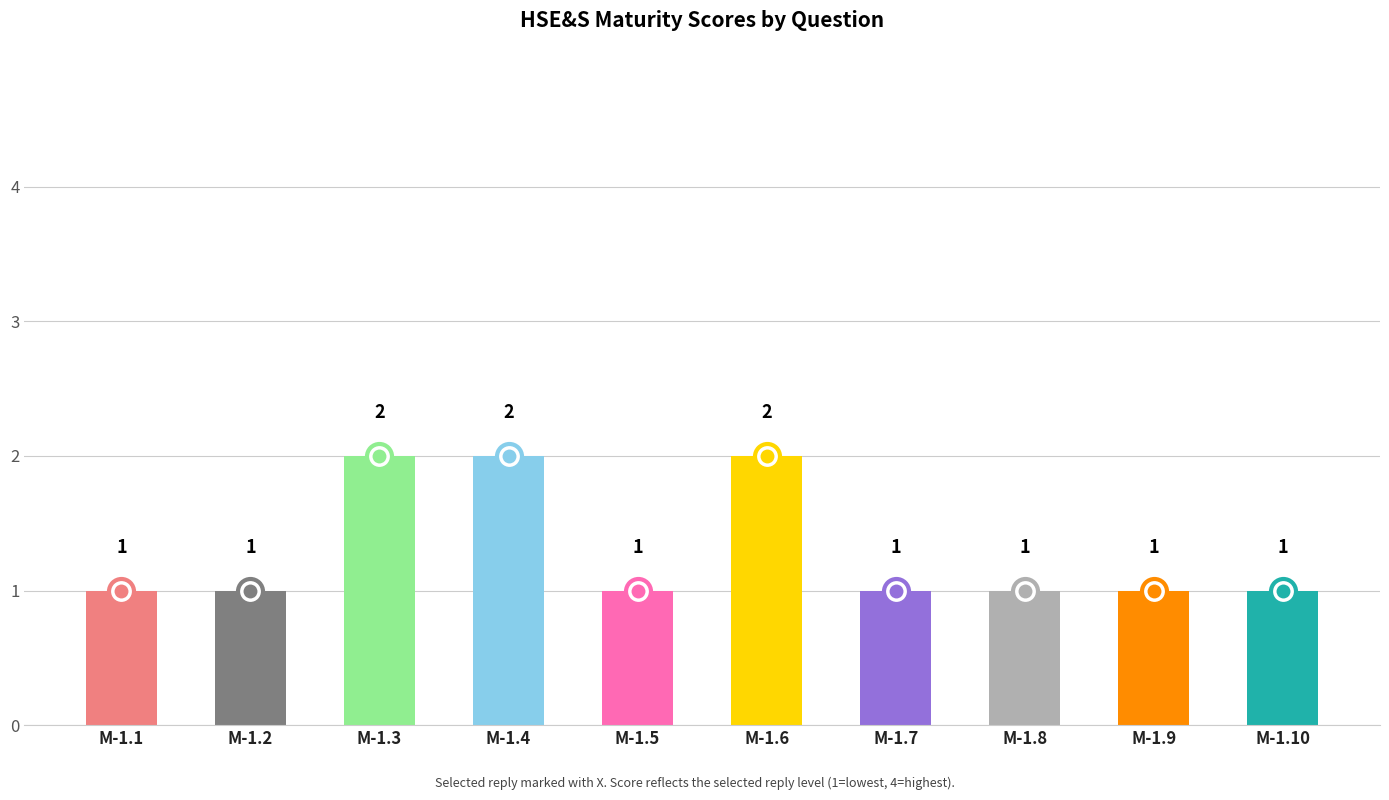

Count the values in the range 1 to 2.

10